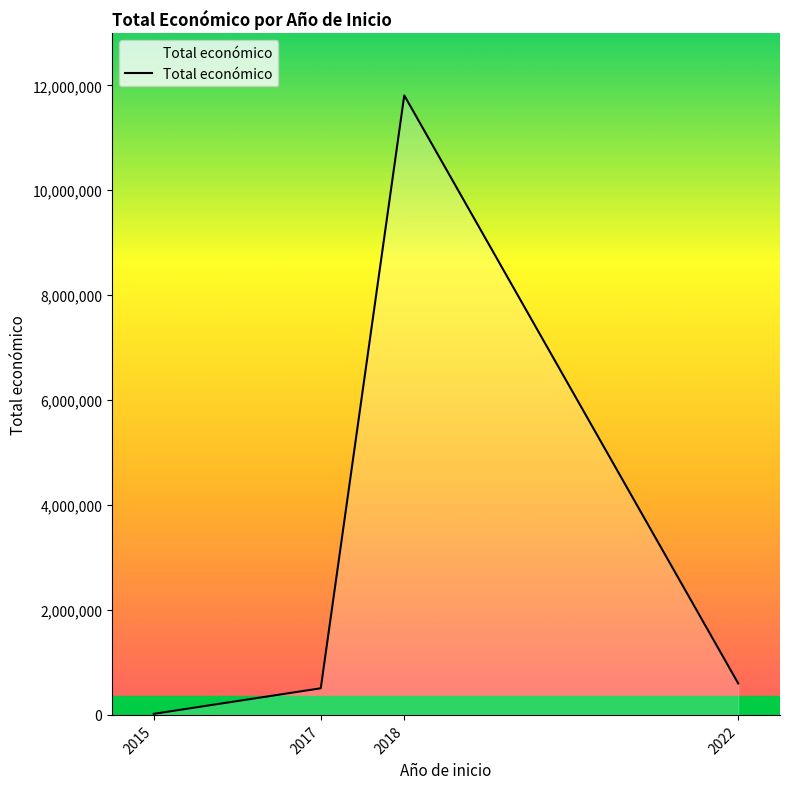

Where is the first local maximum?

2018